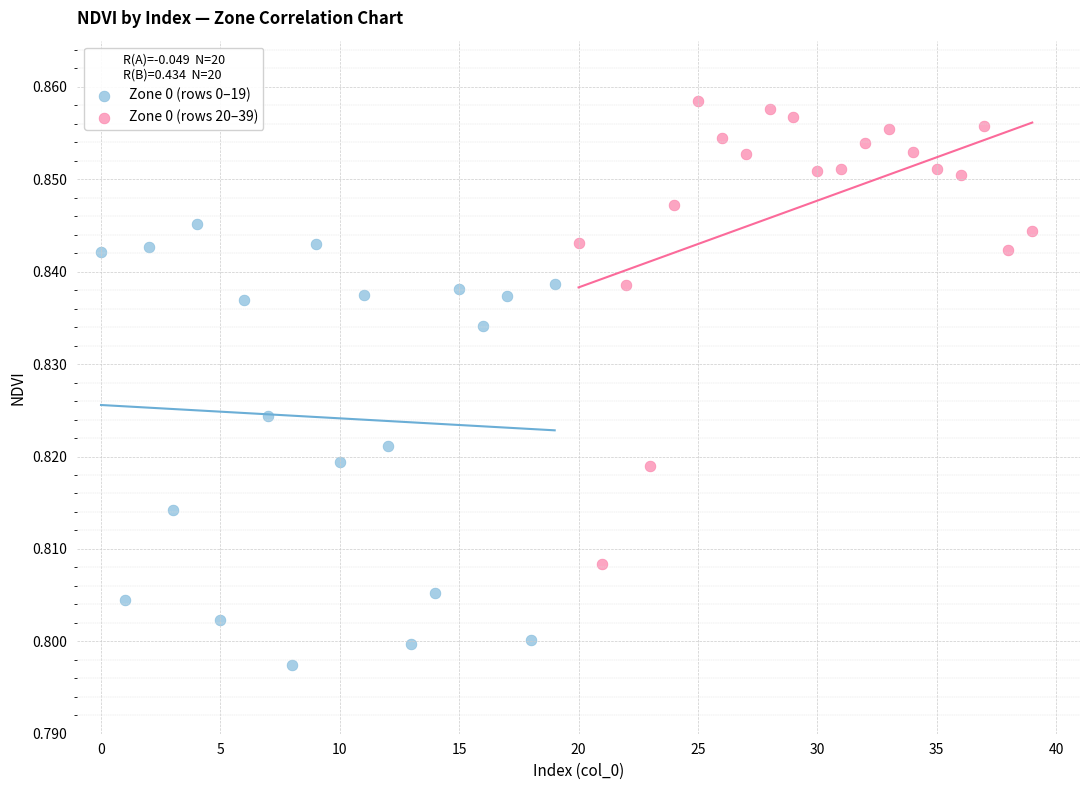

Which series has the largest Y range (max minus min)?

Zone 0 (rows 20–39)